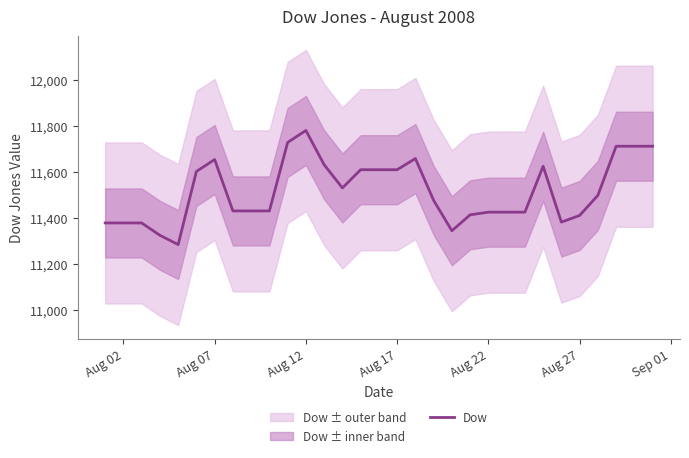

At which label does Dow reach its peak?

Aug 12